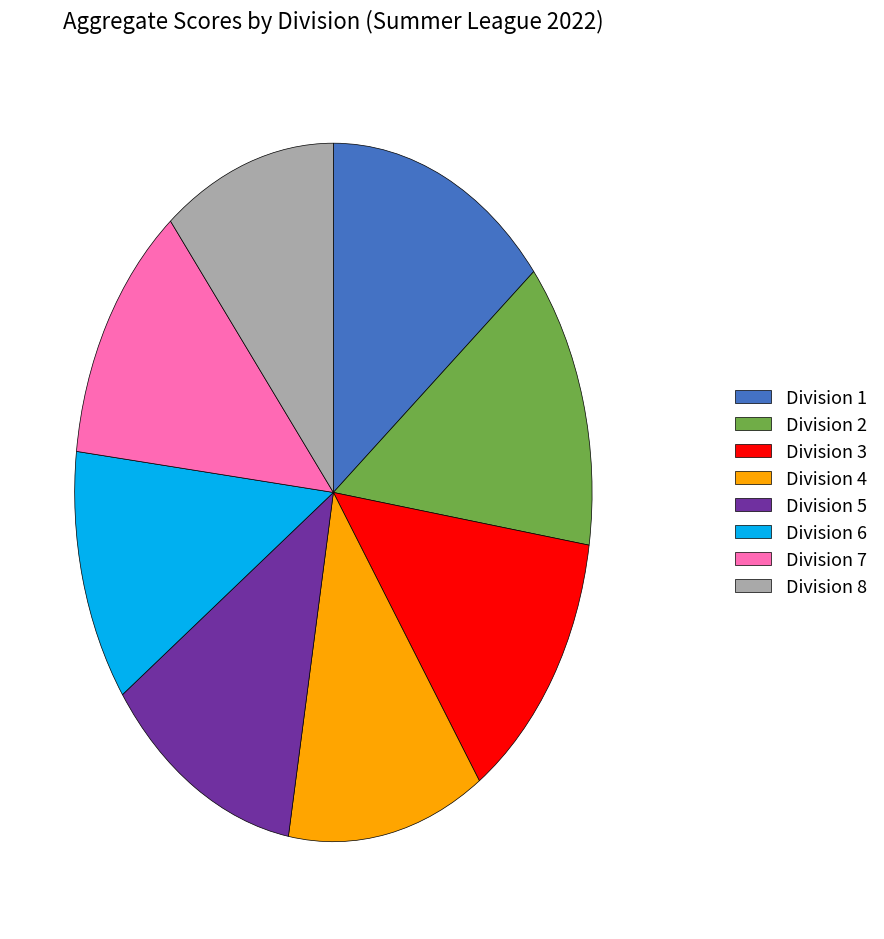

How many slices are in this pie chart?

8